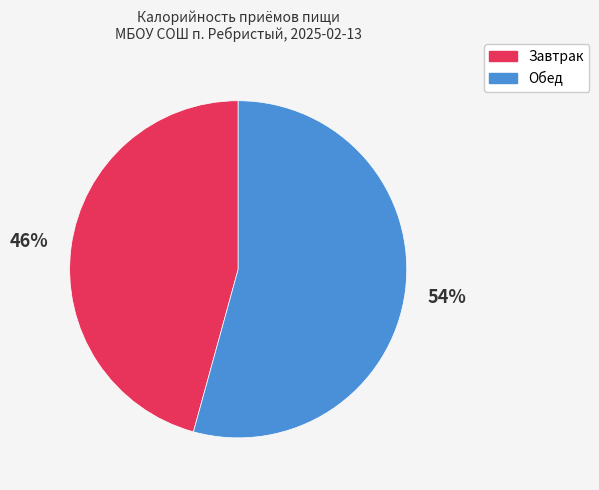

What is the majority slice?

Обед